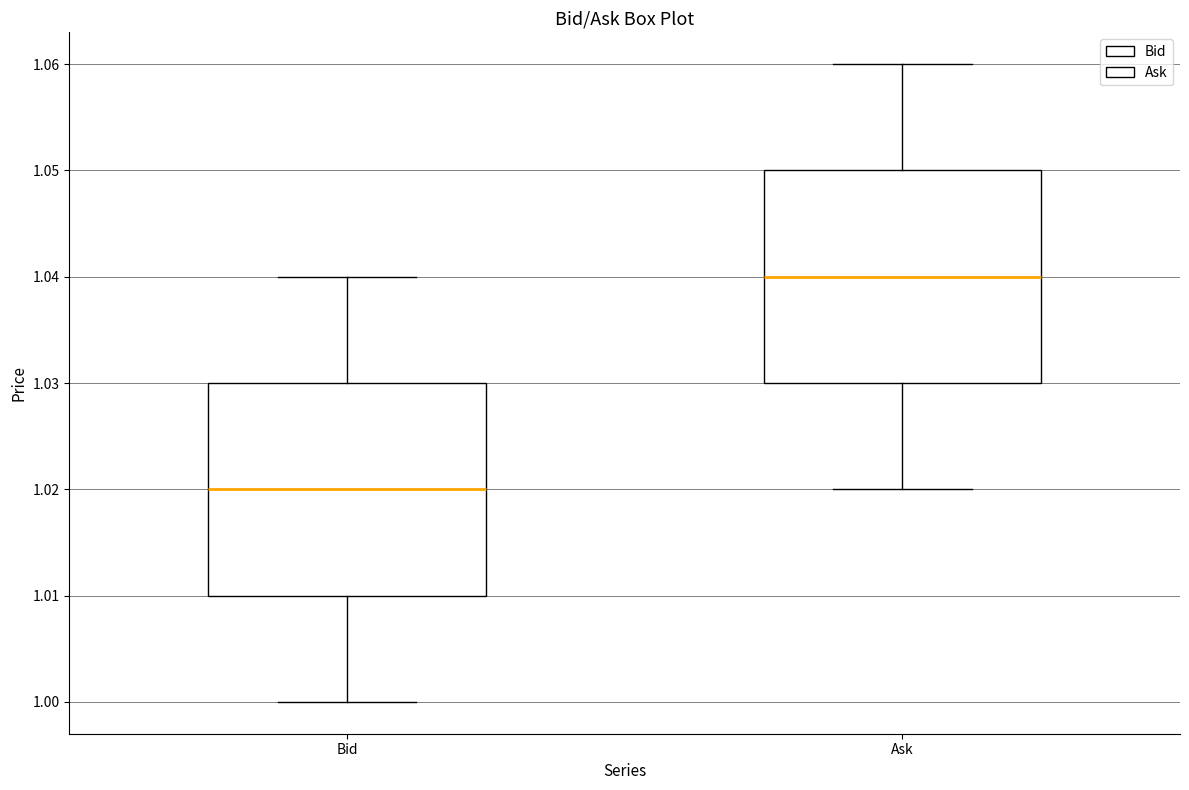

Which box has the lowest median line?

Bid